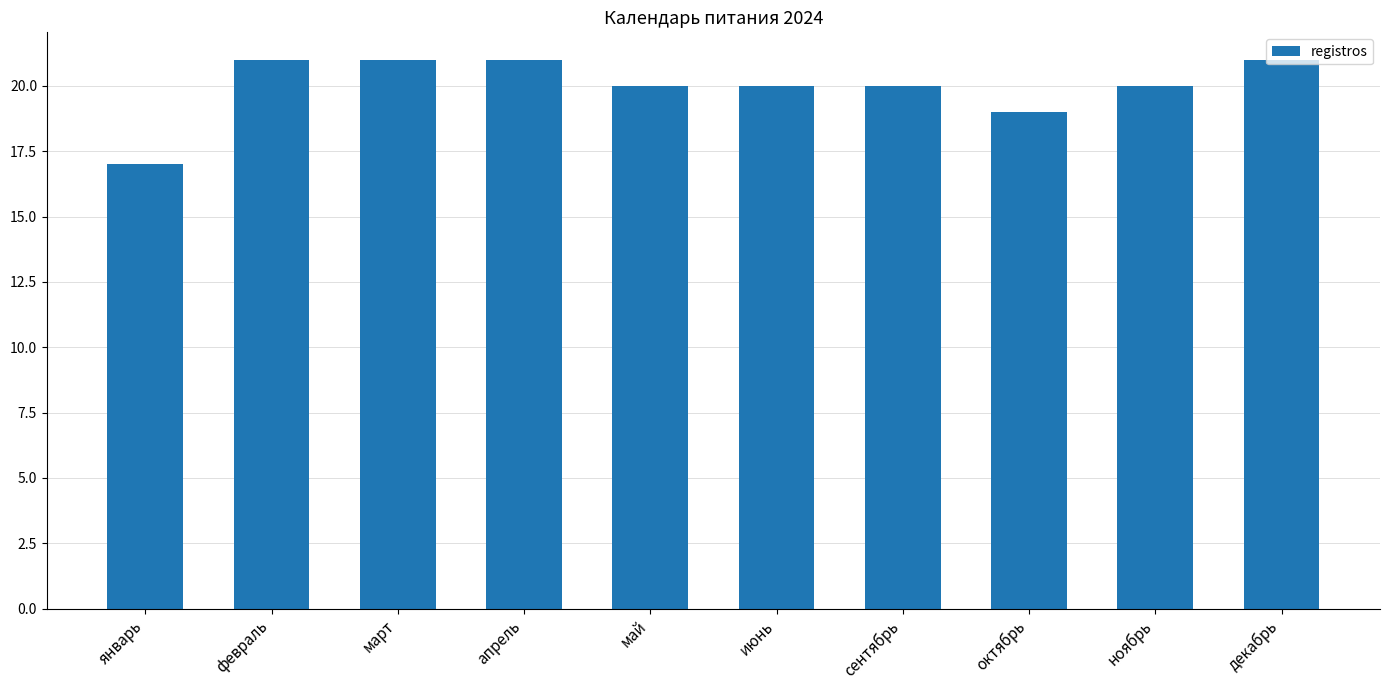

What is the maximum value shown in the chart?

21